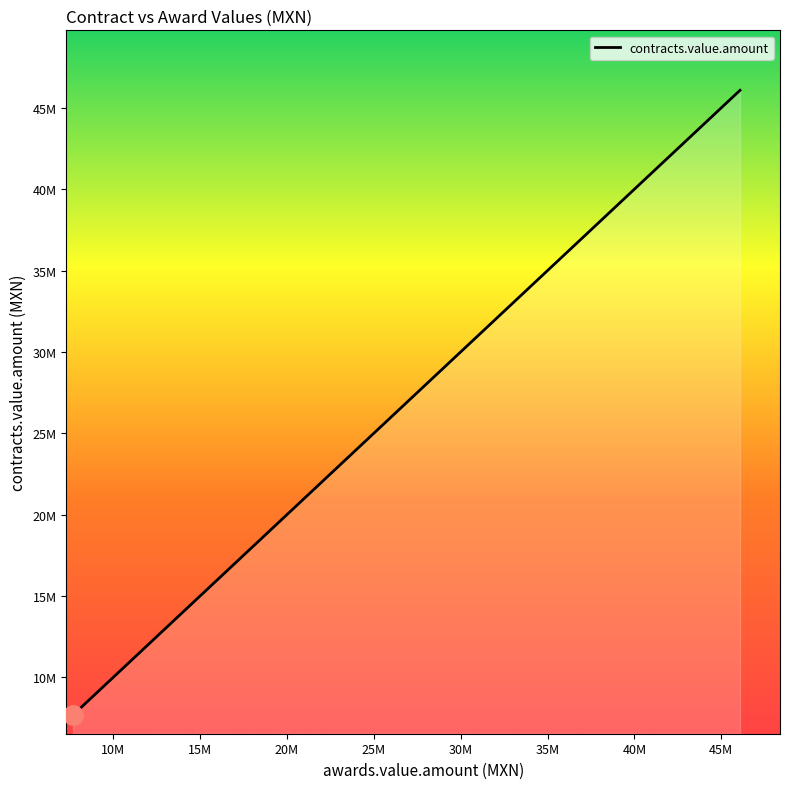

What is the smallest value displayed?

7682421.3